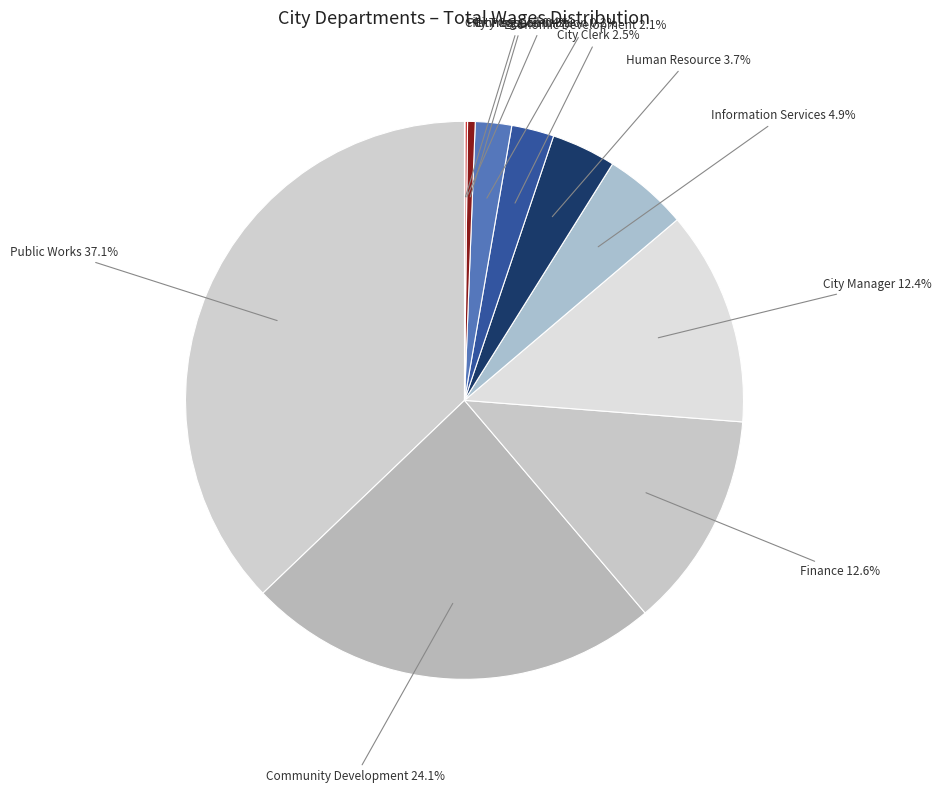

Is there a majority slice in this chart?

No